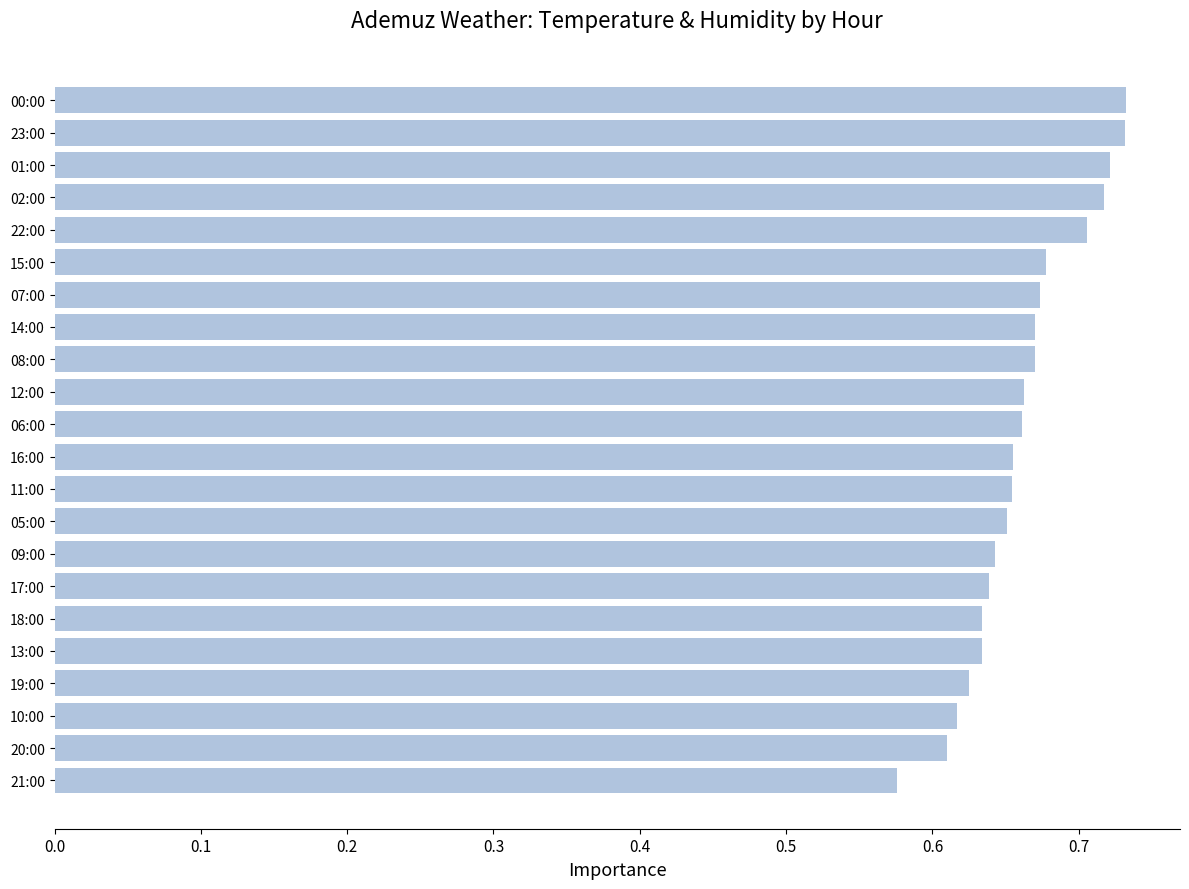

Where is the data nearest to the value 0?

21:00